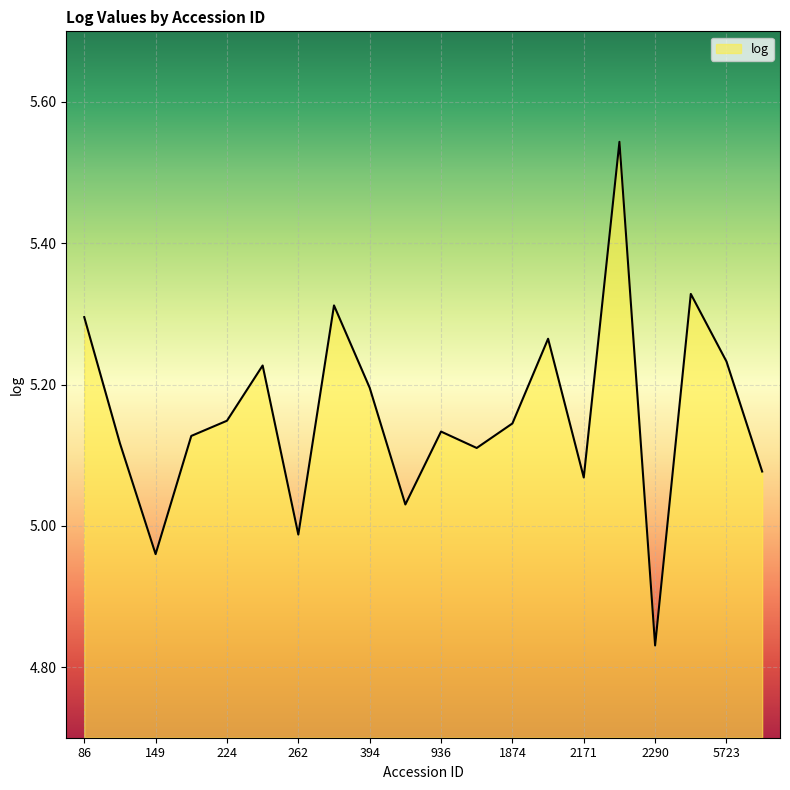

What is the difference between the maximum and minimum values?

0.7